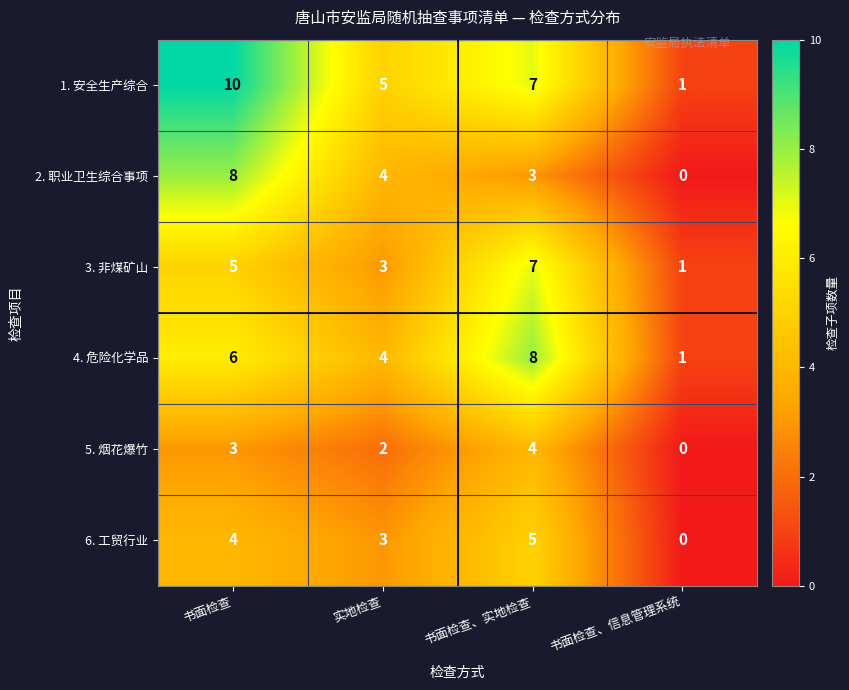

Which series has the largest range (max minus min)?

1. 安全生产综合